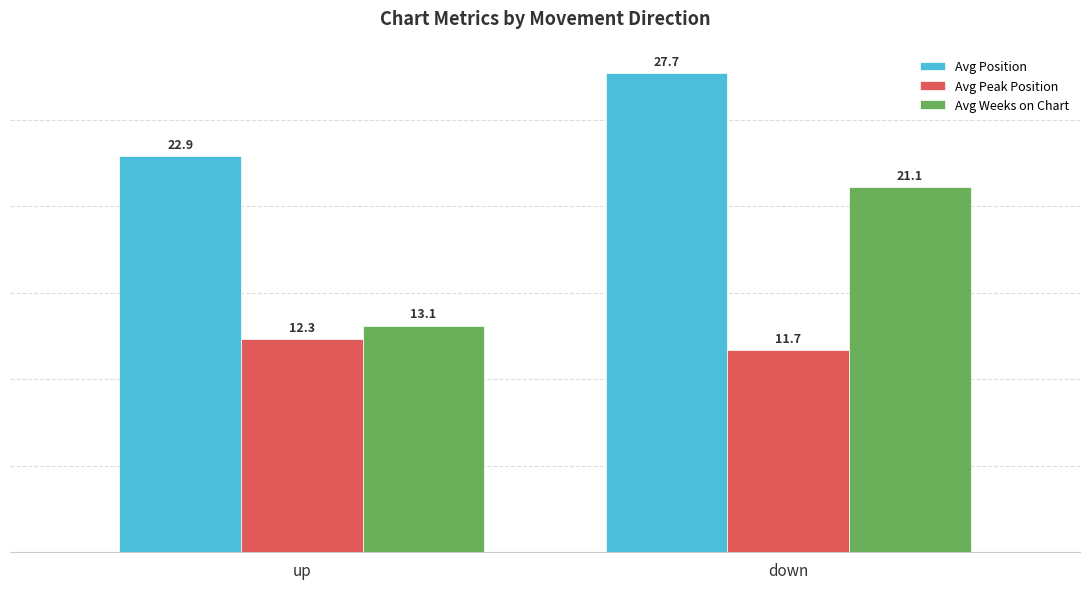

At up, list the series in order from largest to smallest.

Avg Position, Avg Weeks on Chart, Avg Peak Position